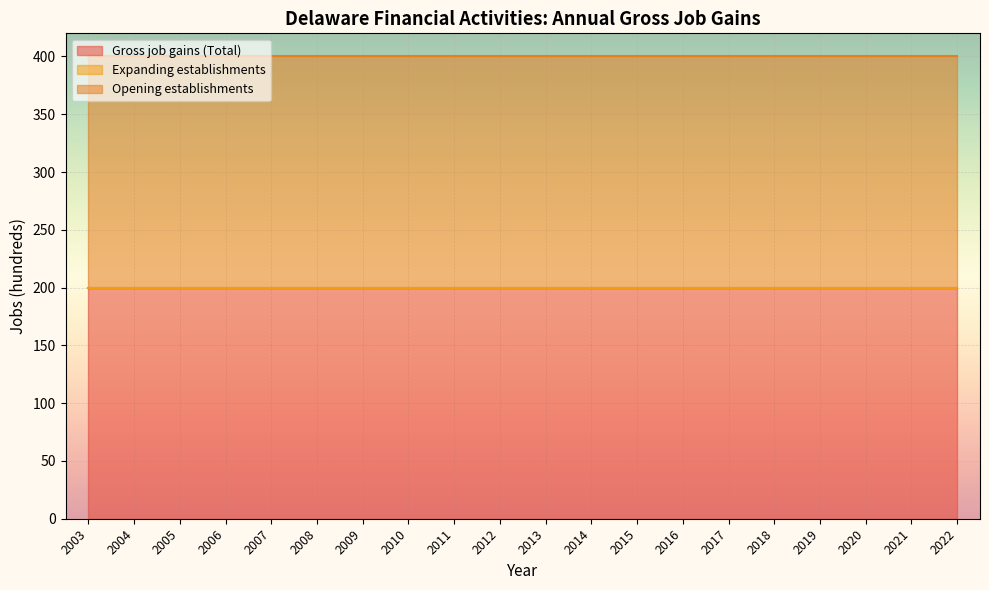

Which series has the largest total across all categories?

Gross job gains (Total)